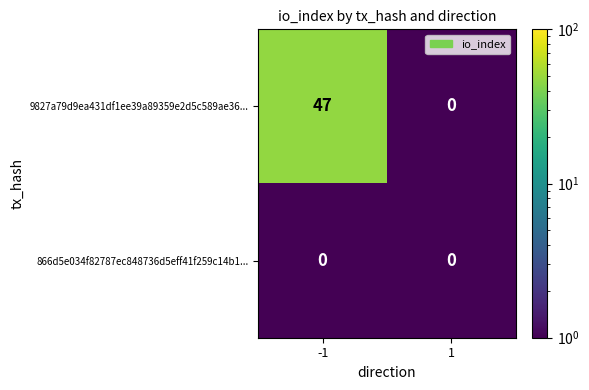

Reading right to left, extract all data points from this chart.

9827a79d9ea431df1ee39a89359e2d5c589ae36...: 0	47
866d5e034f82787ec848736d5eff41f259c14b1...: 0	0